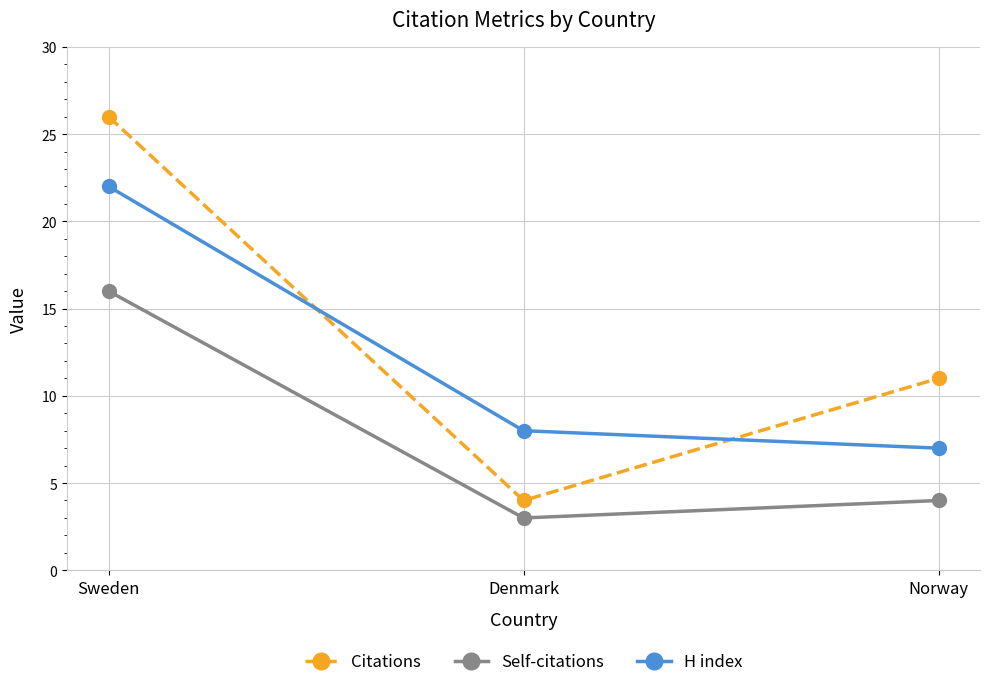

The H index series shows 8 at Denmark. True or false?

True